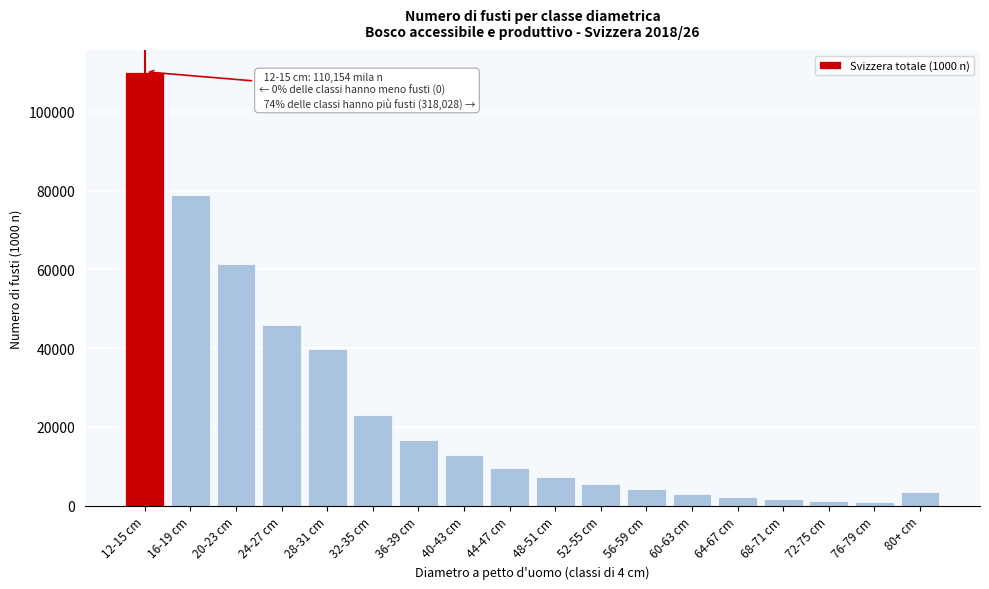

What is the label of the 1st bar from the left?

12-15 cm